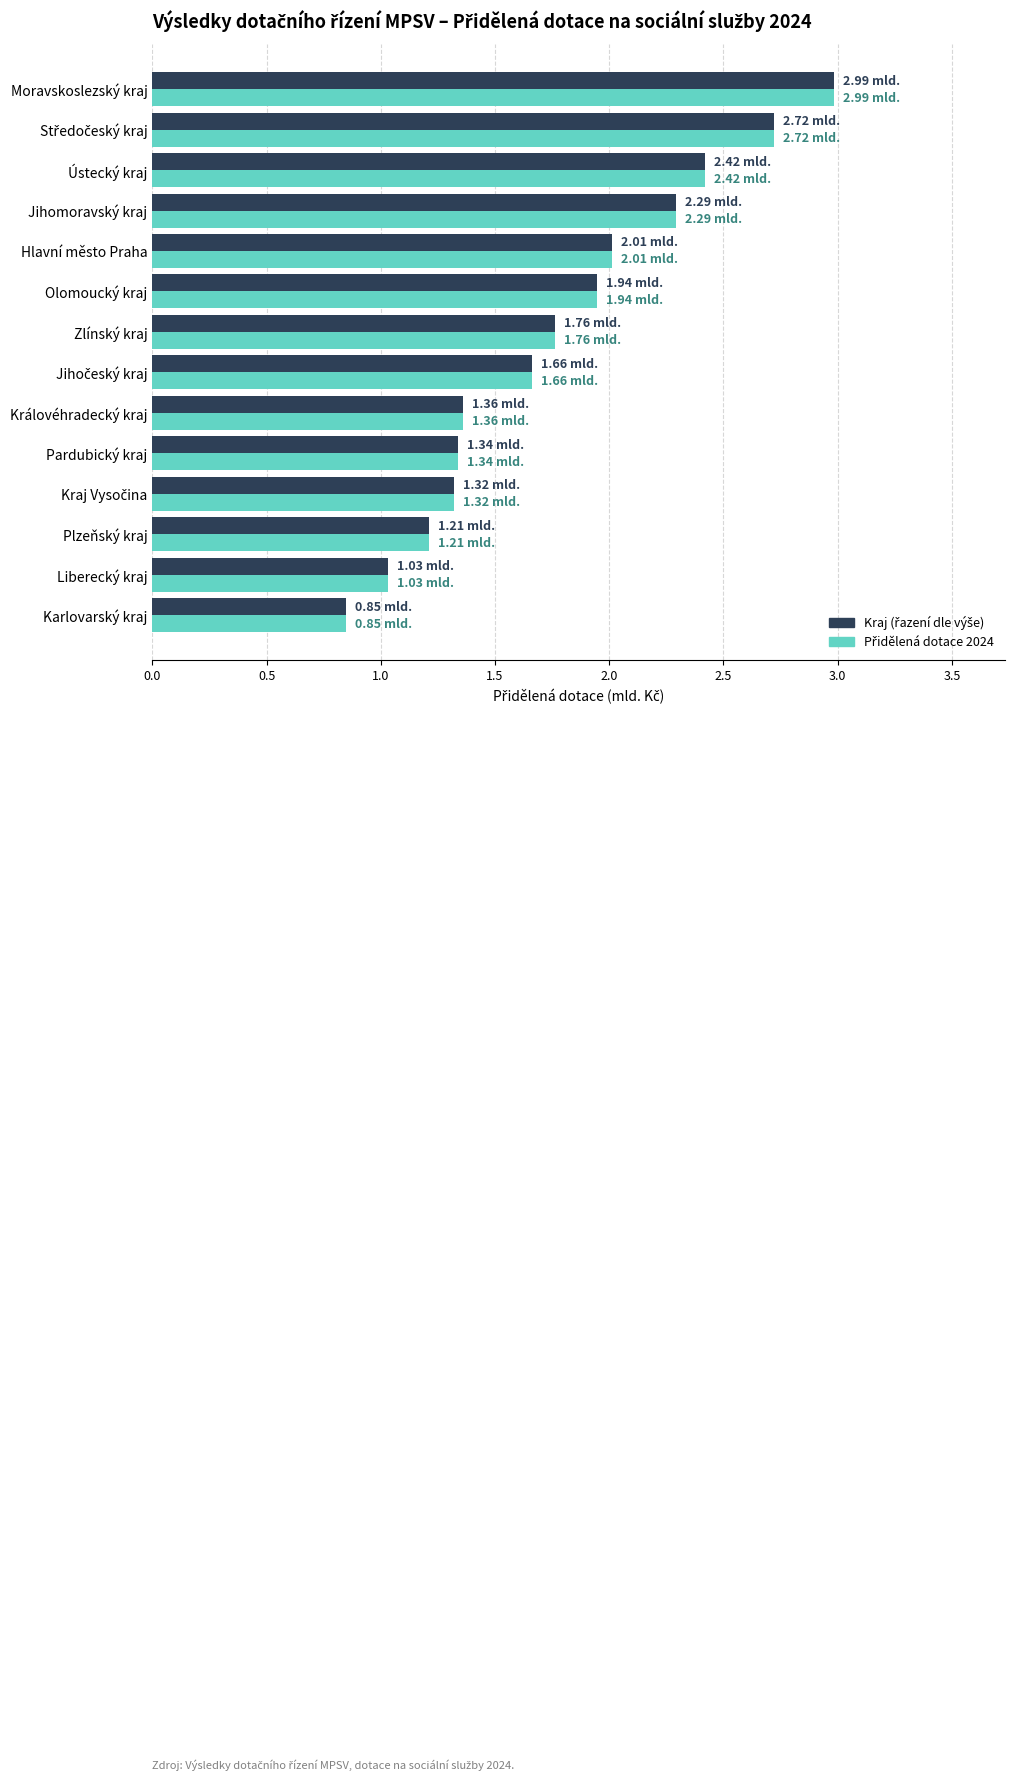

How many data points does each series have?

14